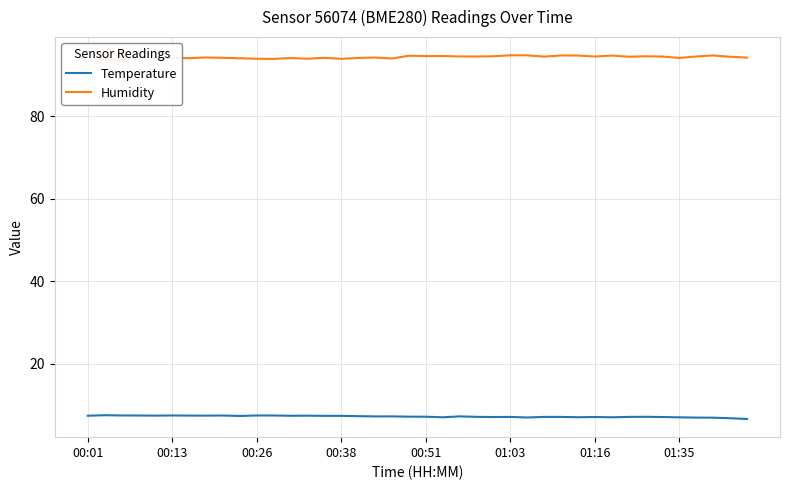

True or false: Temperature and Humidity cross at least once.

False